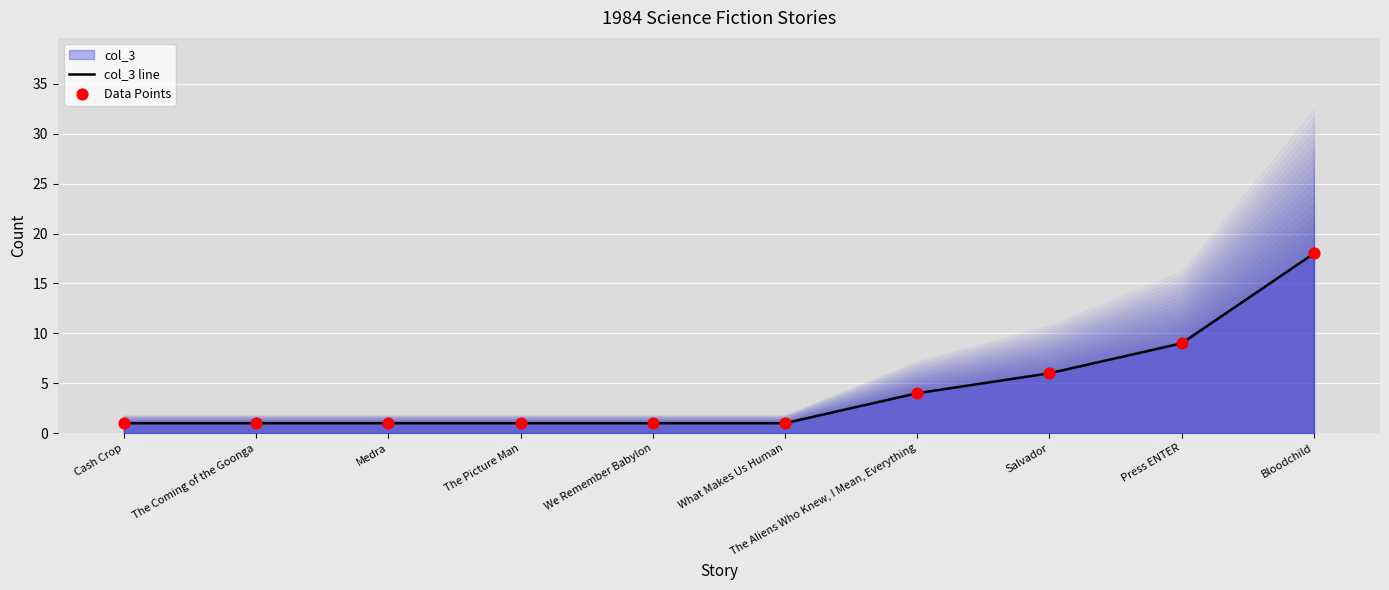

Which series has the widest spread of Y values?

col_3 line